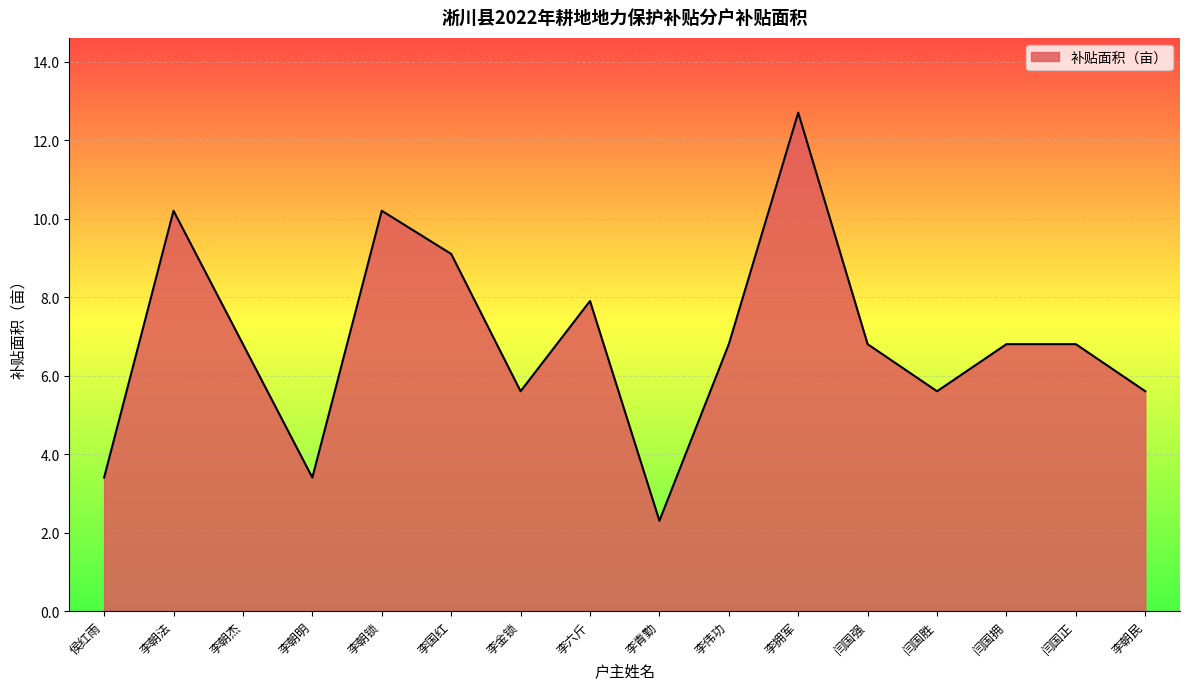

What is the difference between the maximum and minimum values?

10.4